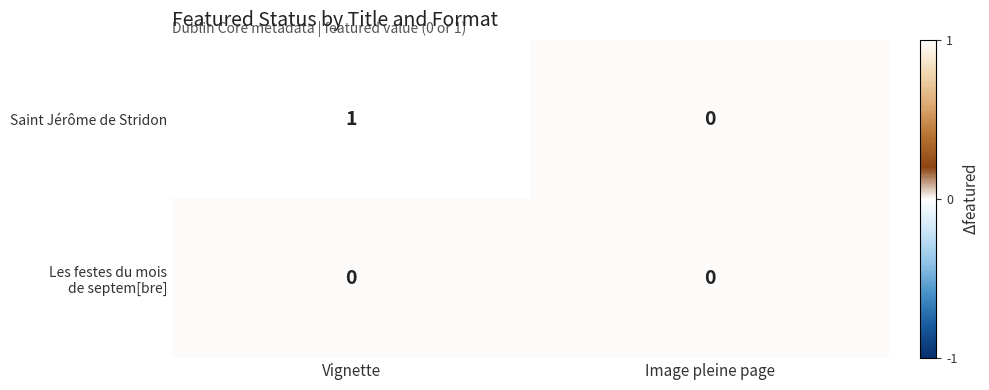

What is the greatest value displayed?

1